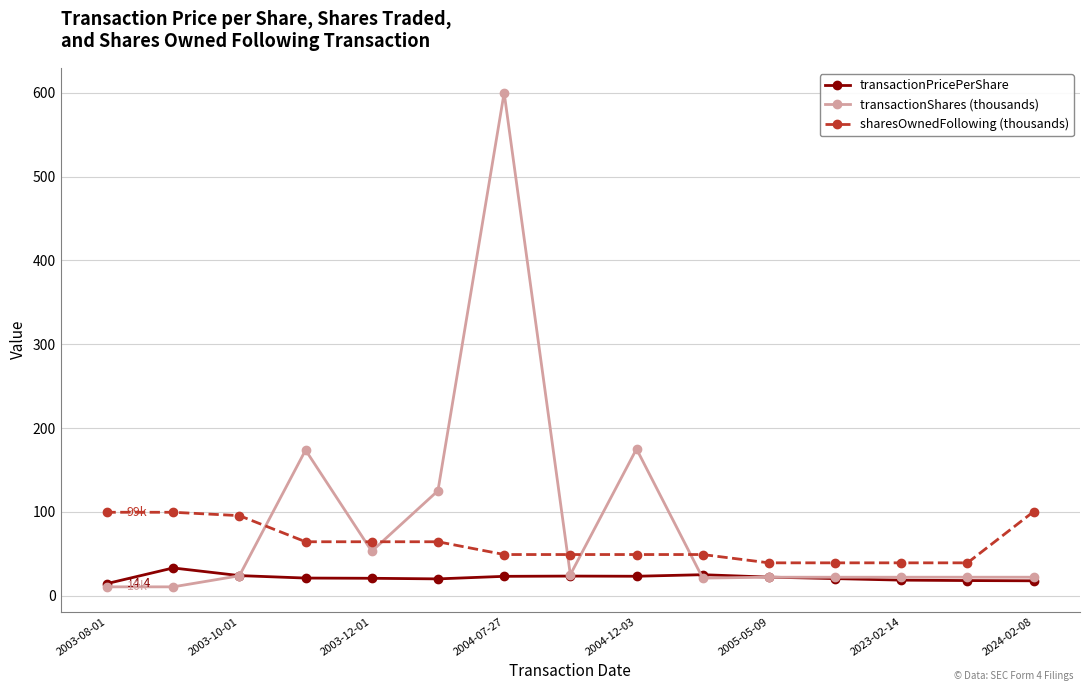

True or false: sharesOwnedFollowing (thousands) has a value of 86.8 at 2004-07-27.

False